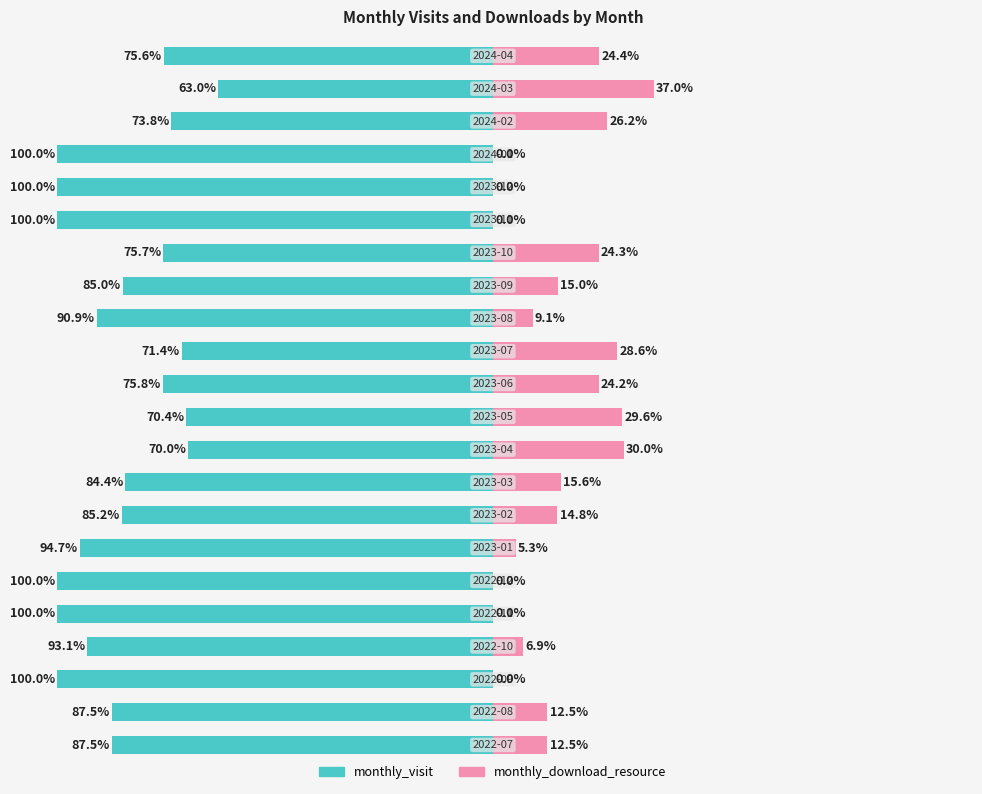

Which series has the widest spread of values?

monthly_visit